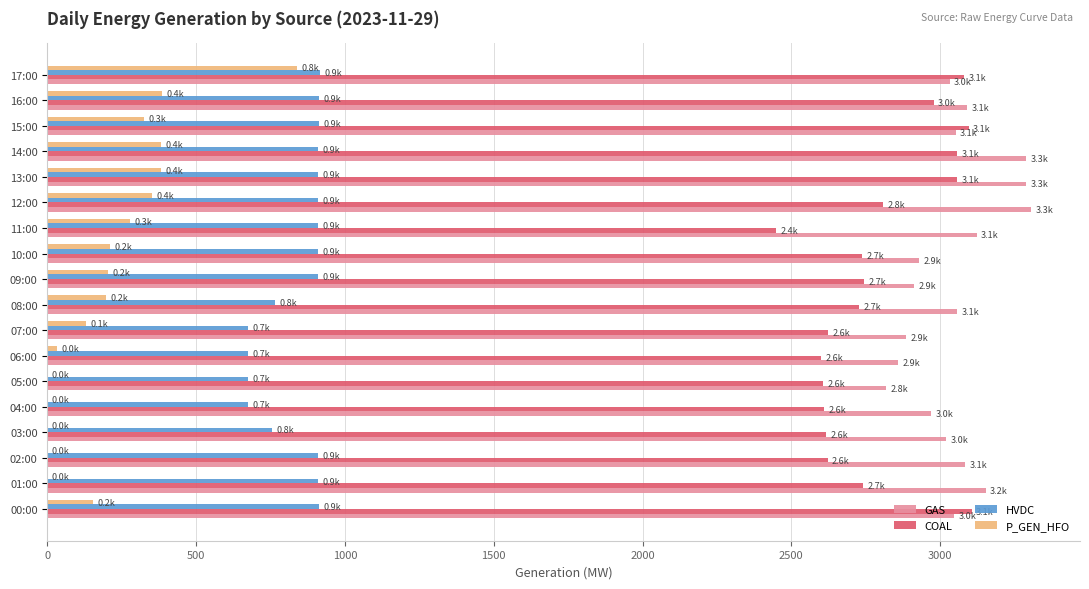

The HVDC series shows 673 at 04:00. True or false?

True